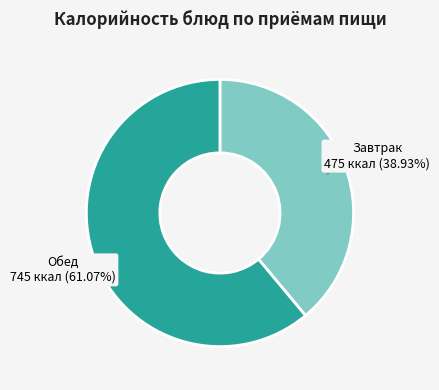

Is the sum of Обед and Завтрак greater than half?

Yes